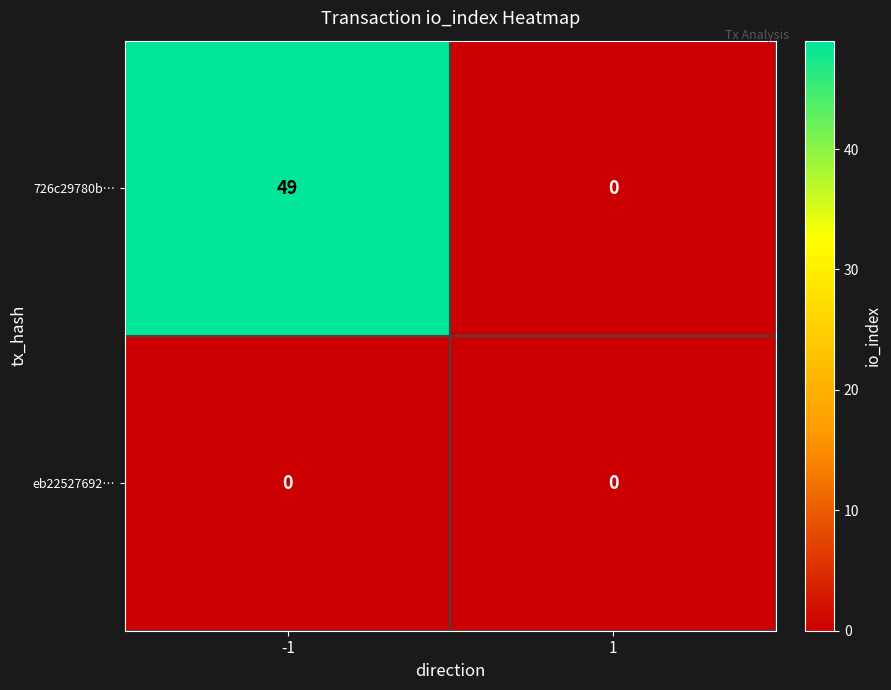

Which series changed the most between -1 and 1?

726c29780b…